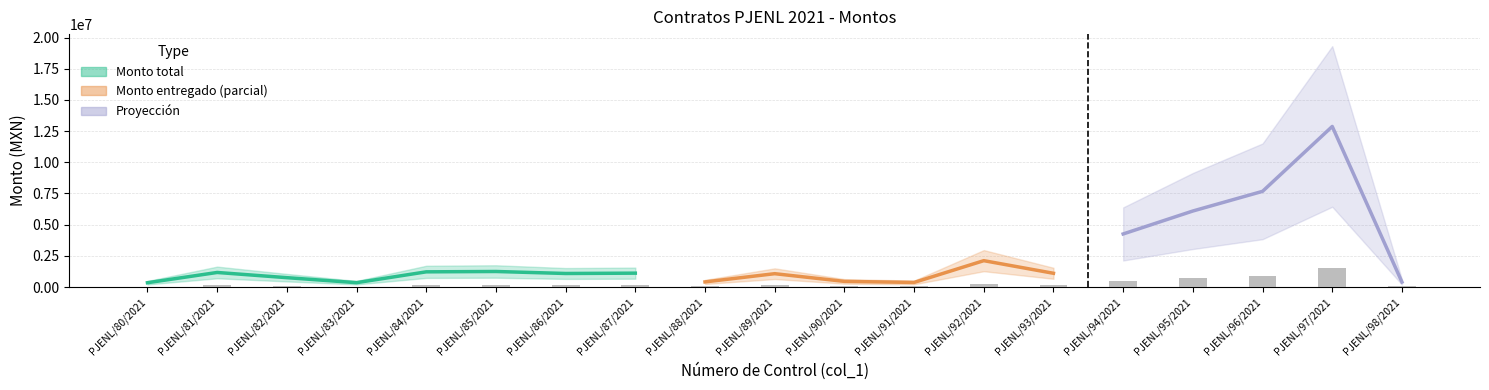

Is it true that the value at PJENL/90/2021 is 79313.0?

False